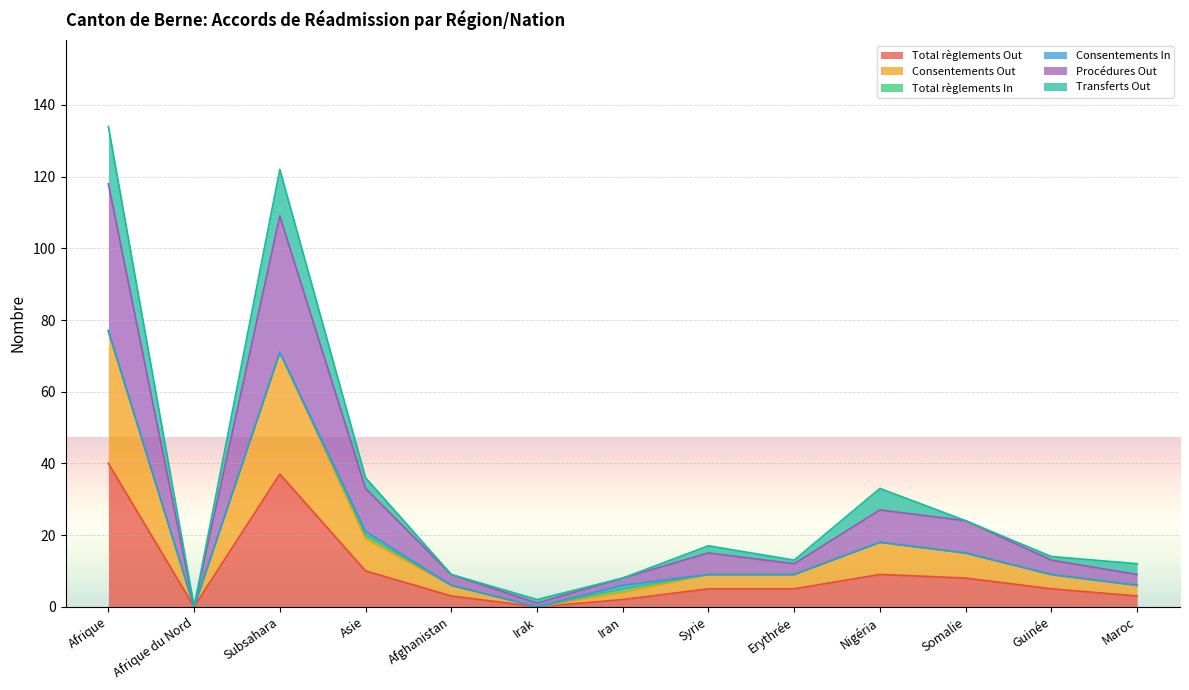

True or false: Procédures Out has more than 0 interior local peaks.

True